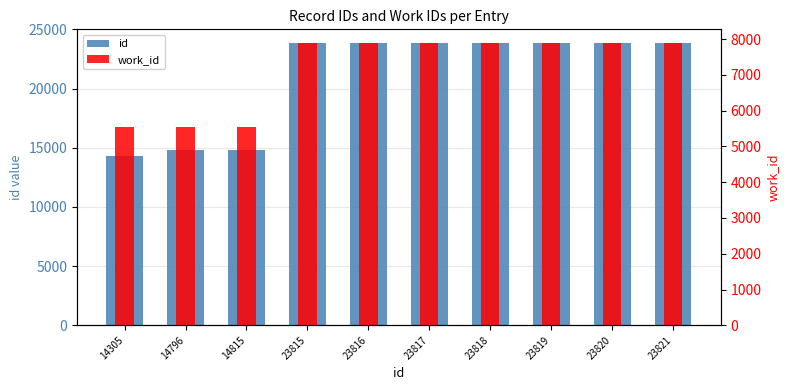

Read the id value at 23816.

23816